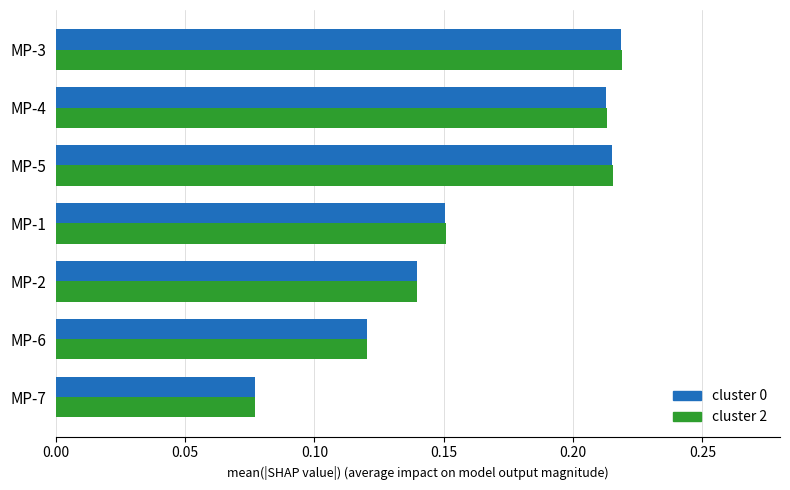

Rank the categories by cluster 0 value from lowest to highest.

MP-7, MP-6, MP-2, MP-1, MP-4, MP-5, MP-3